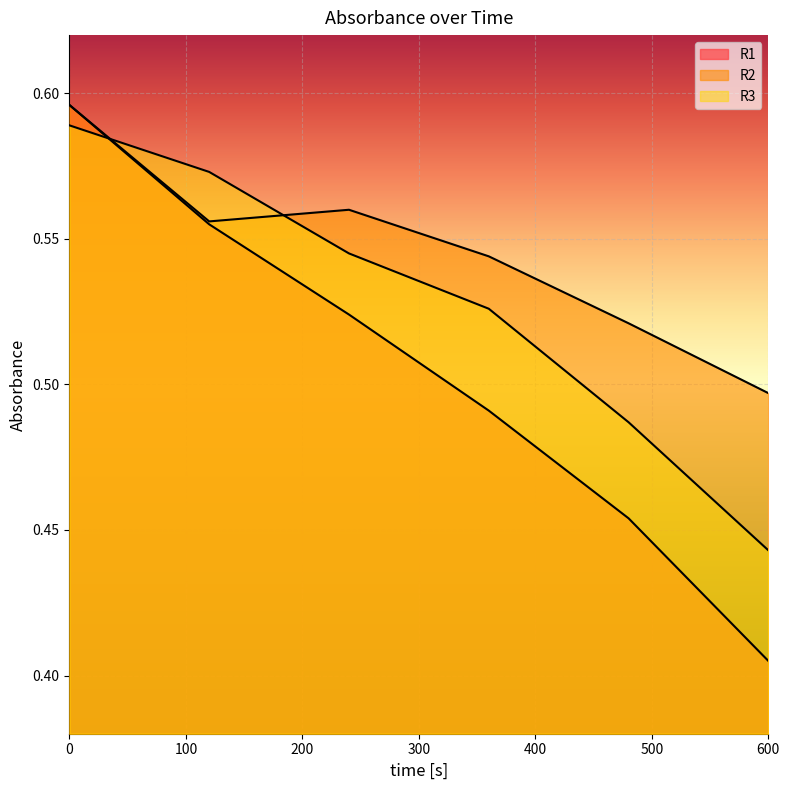

What is the difference between the maximum and minimum values in the R3 series?

0.1